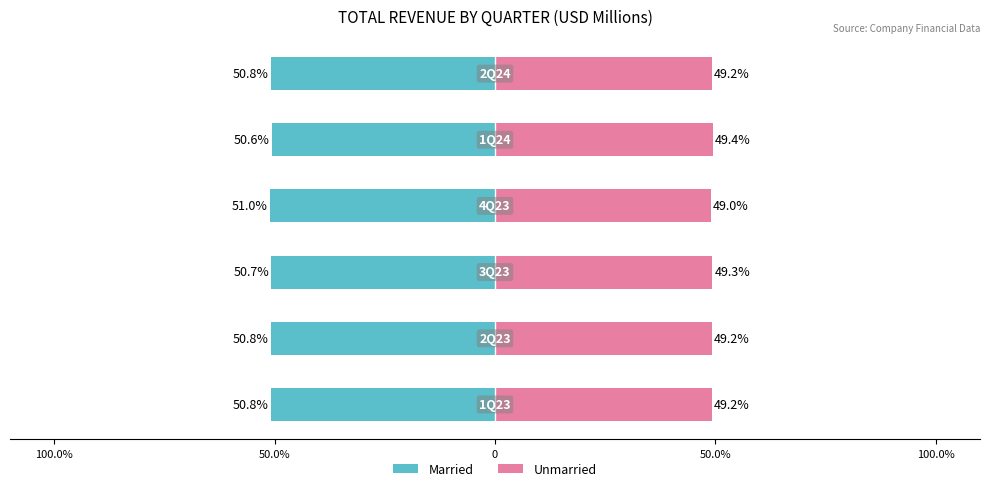

What is the highest value of the Unmarried series?

49.4